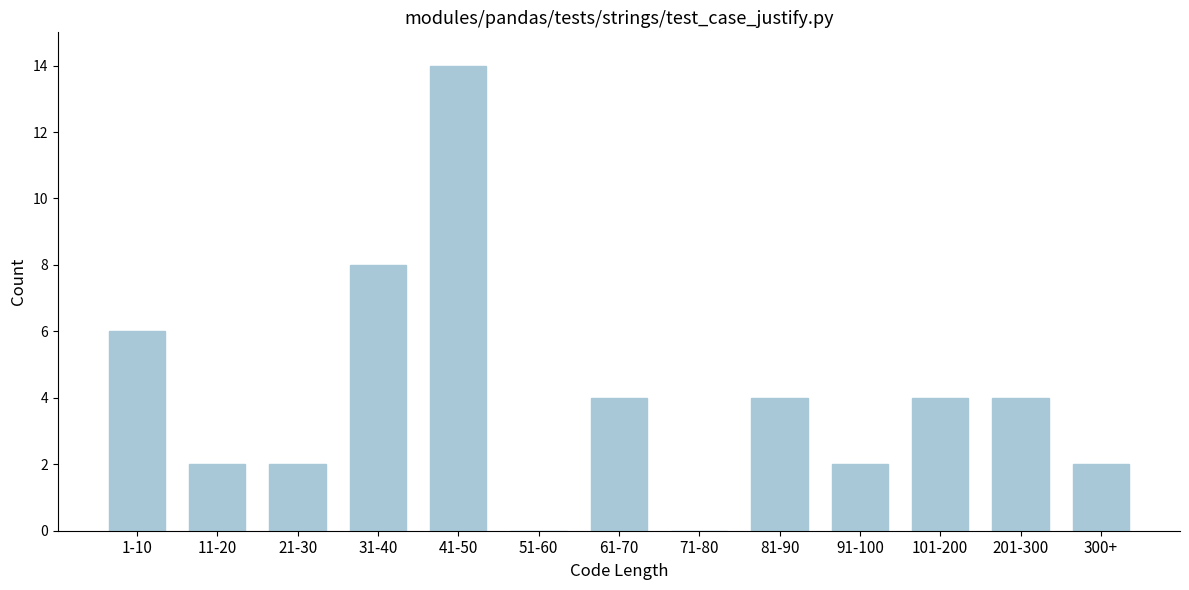

Reading left to right, what are all the values shown in this chart?

1-10=6	11-20=2	21-30=2	31-40=8	41-50=14	51-60=0	61-70=4	71-80=0	81-90=4	91-100=2	101-200=4	201-300=4	300+=2